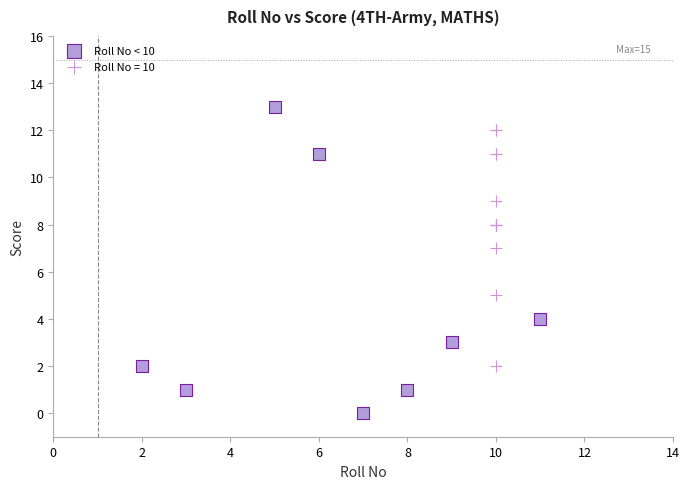

Which series reaches the minimum Y coordinate?

Roll No < 10